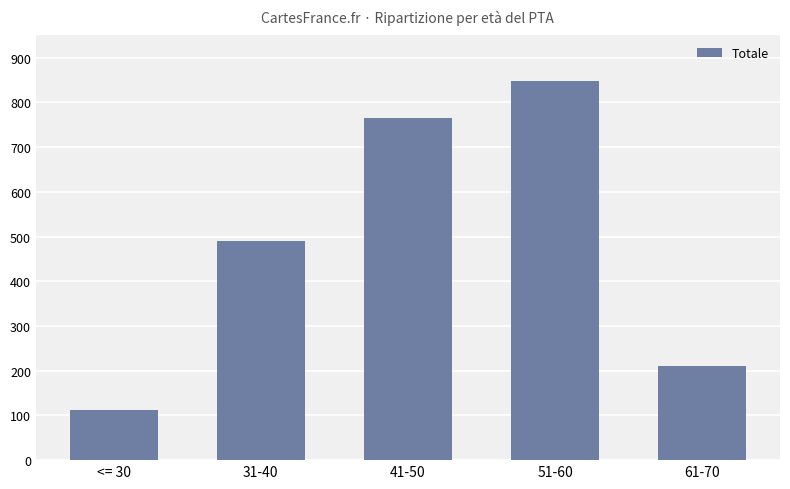

What is the maximum value shown in the chart?

848